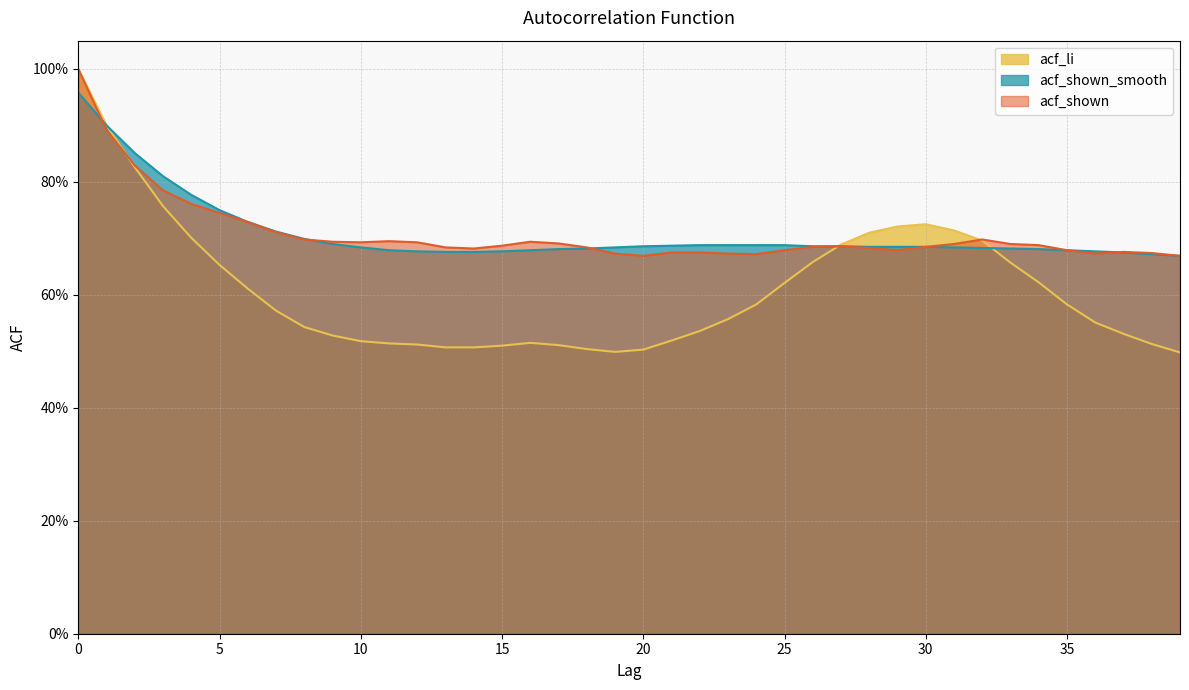

What is the value of the acf_shown_smooth point at the 21st from the left?

0.7